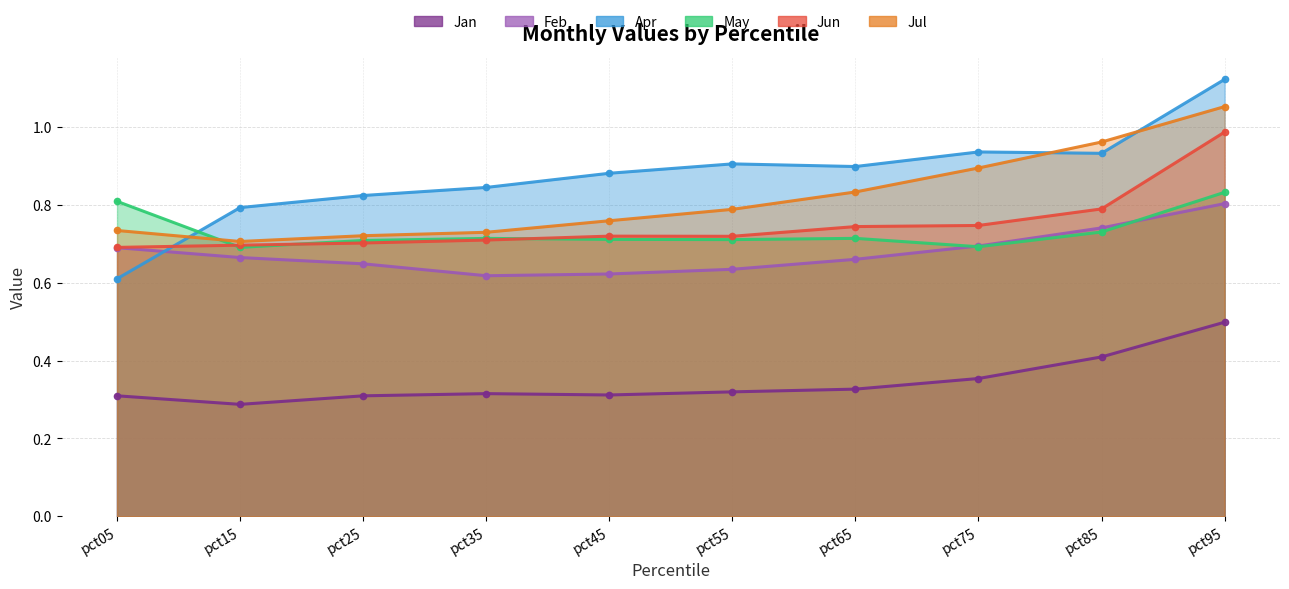

At which label does May reach its minimum?

pct15